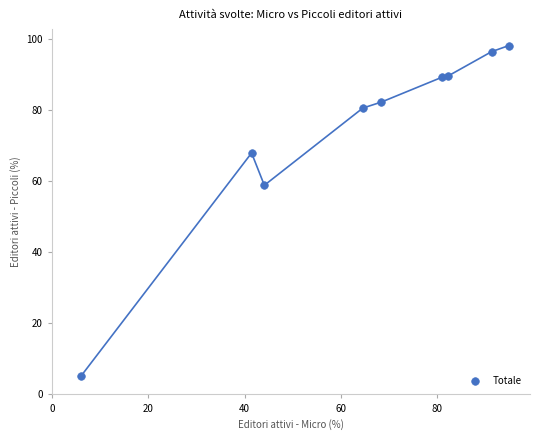

What is the average X value?

63.7